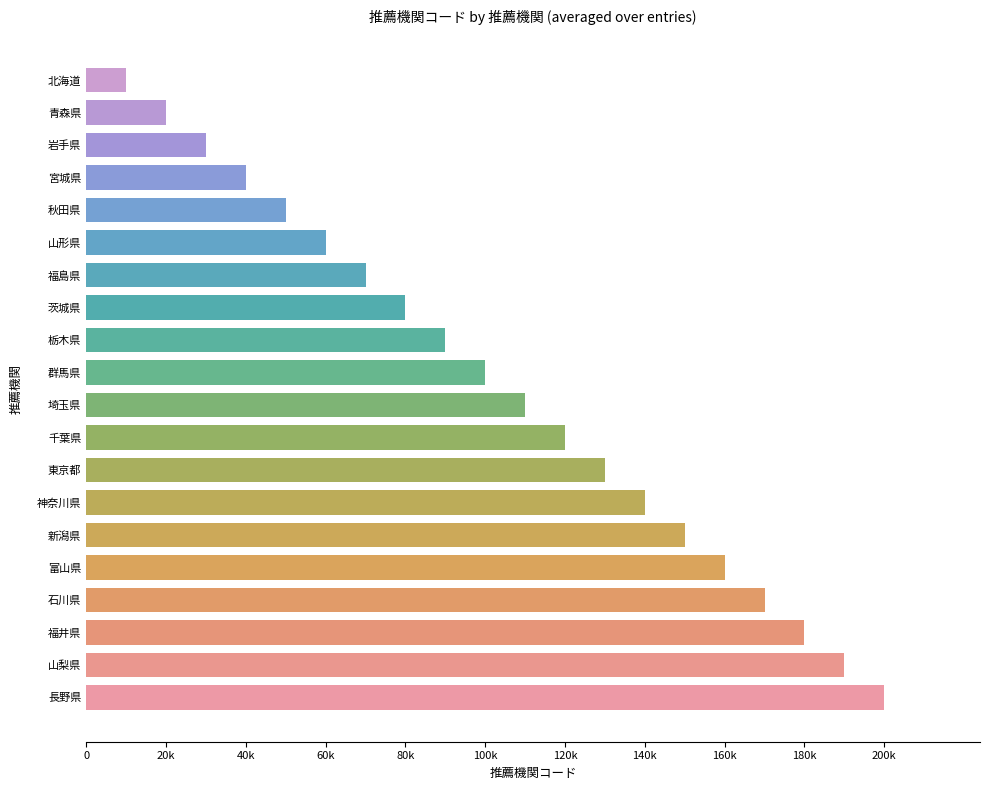

Does the chart contain stacked bars?

No